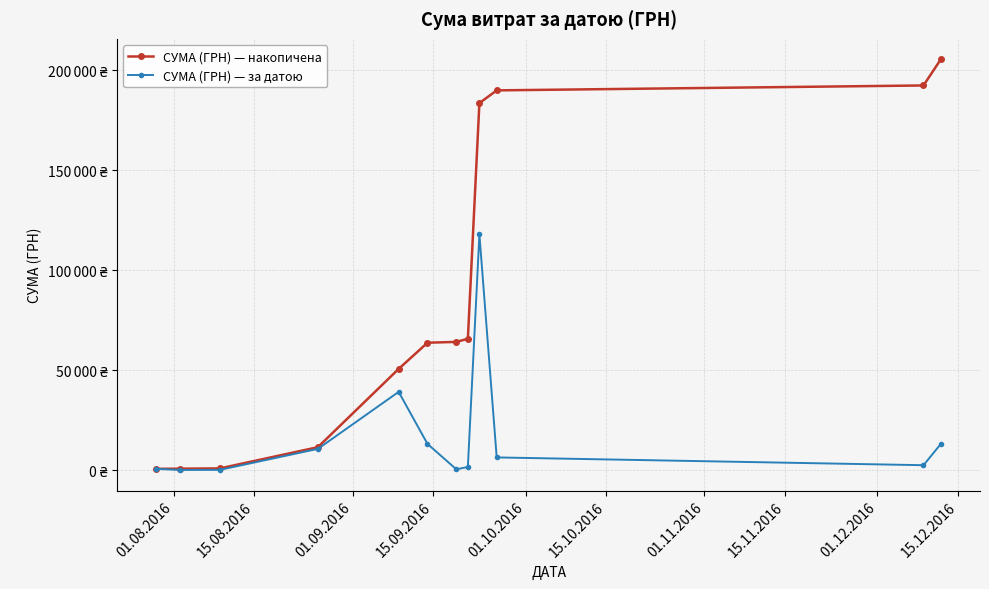

Is this an area chart (filled region under the line)?

No